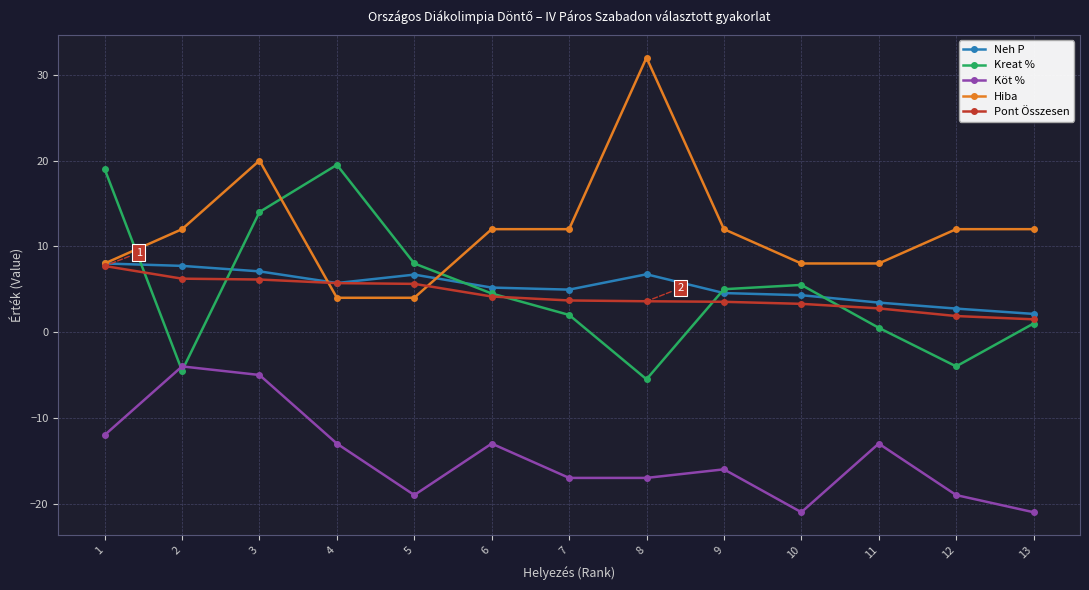

Is it true that Hiba equals 4.0 at 5?

True